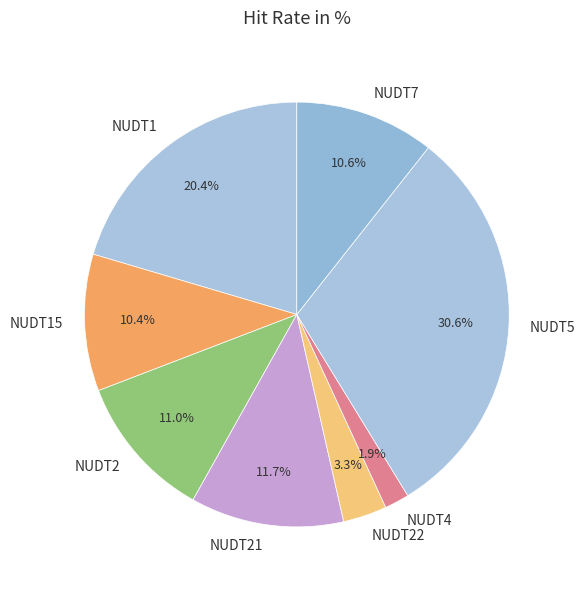

What is the largest slice in the pie chart?

NUDT5